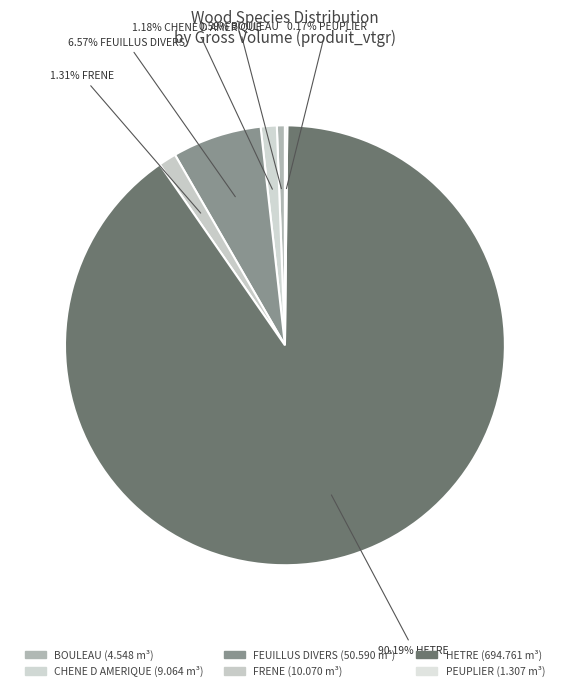

Which category has the biggest portion of the pie?

HETRE